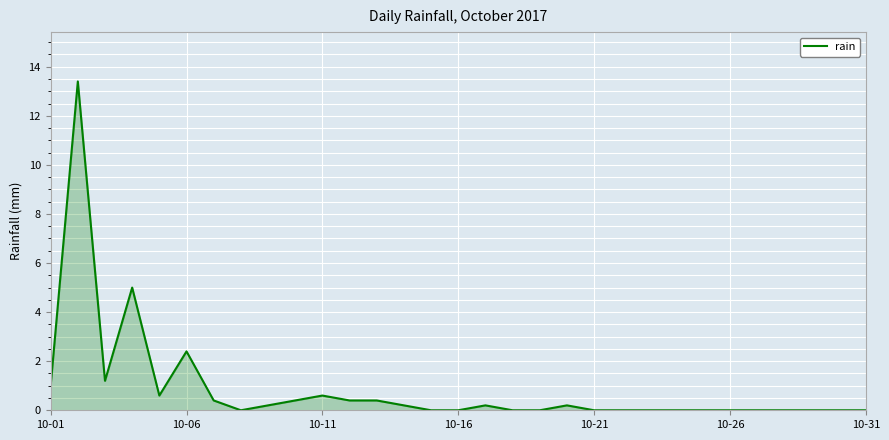

How many lines are shown in the chart?

1